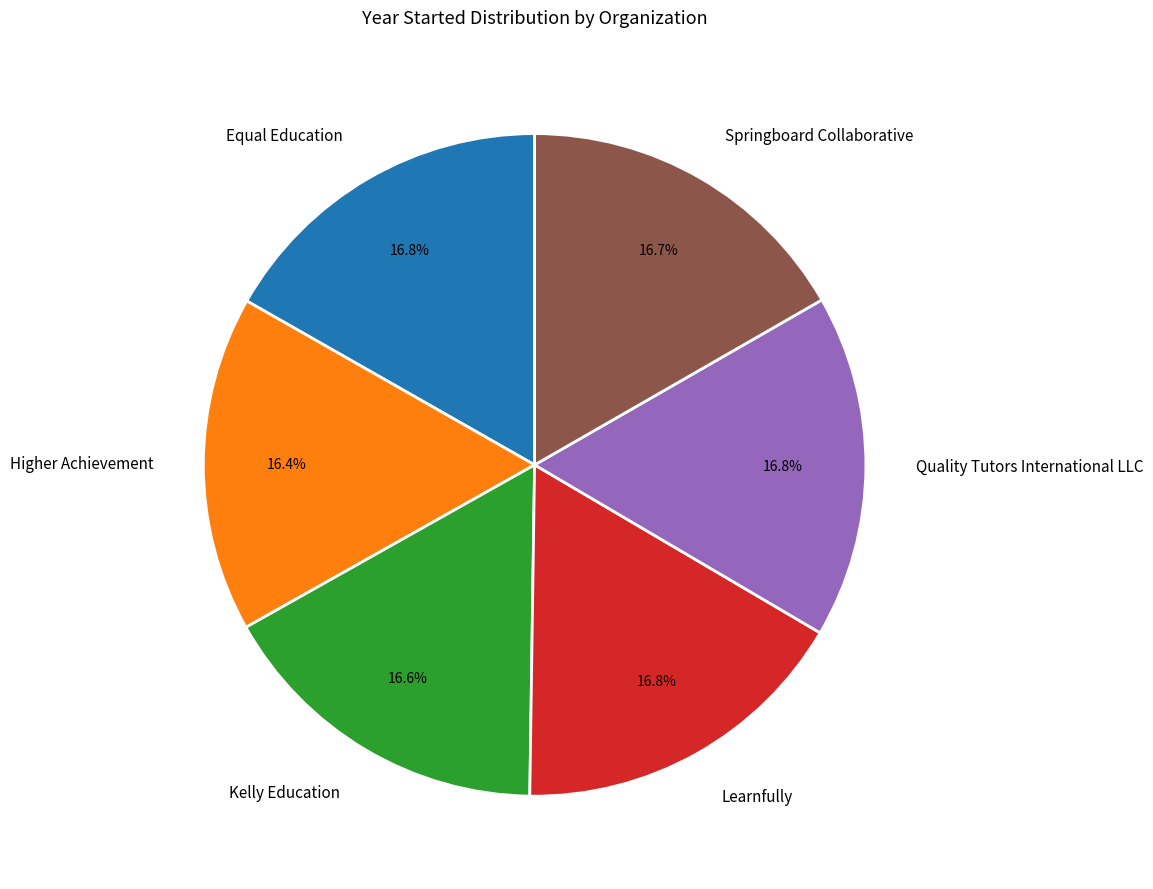

Is there any slice that represents more than half of the pie?

No